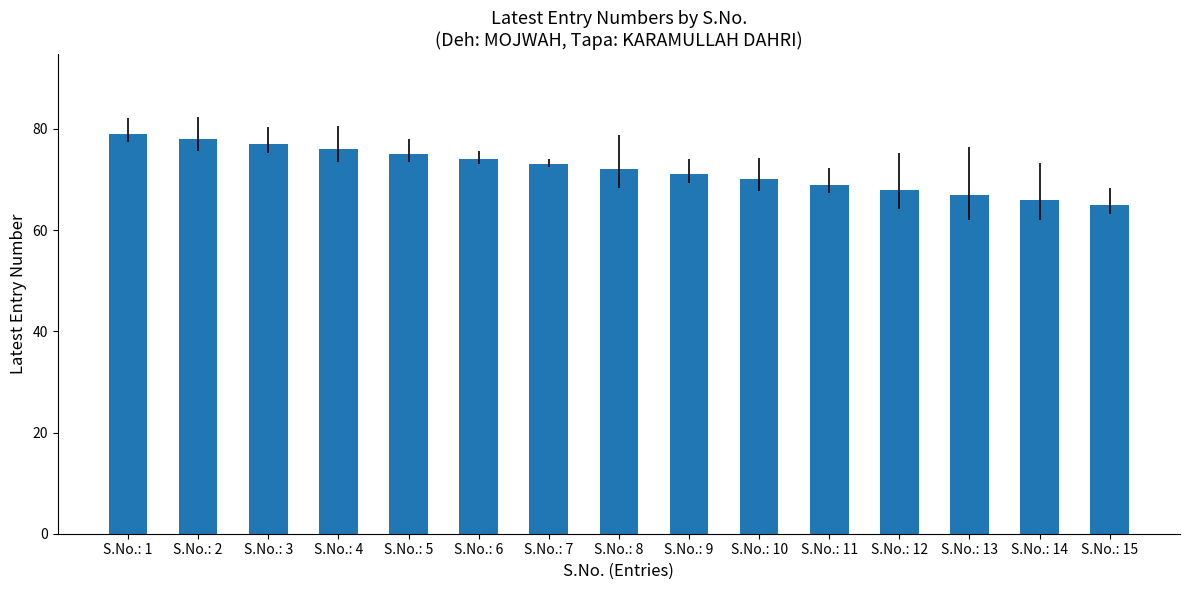

What value does the data have at S.No.: 10, to the nearest 5?

70